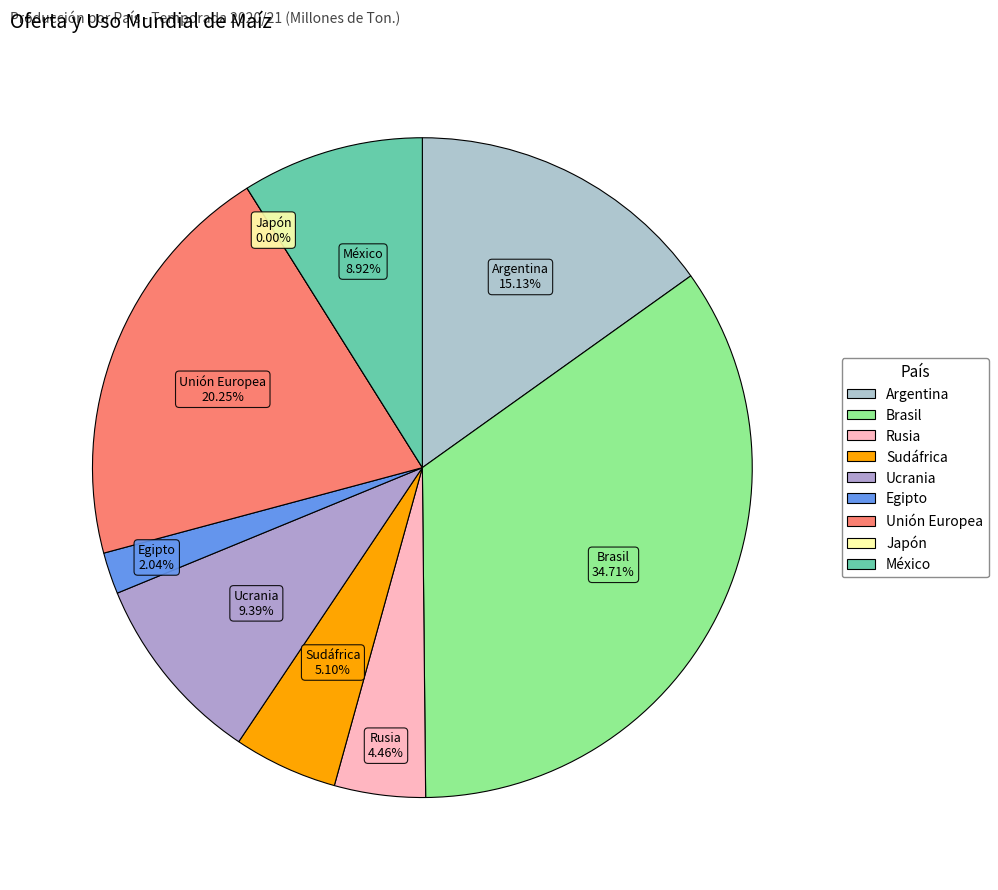

The Egipto slice represents 2% of the pie. True or false?

True